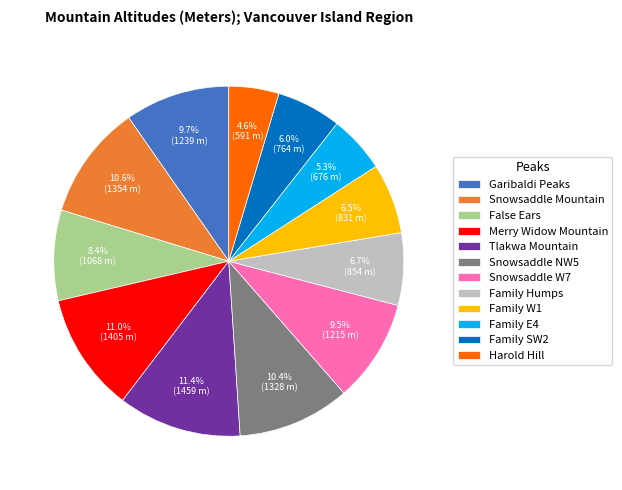

To the nearest percent, what is the average slice percentage?

8%